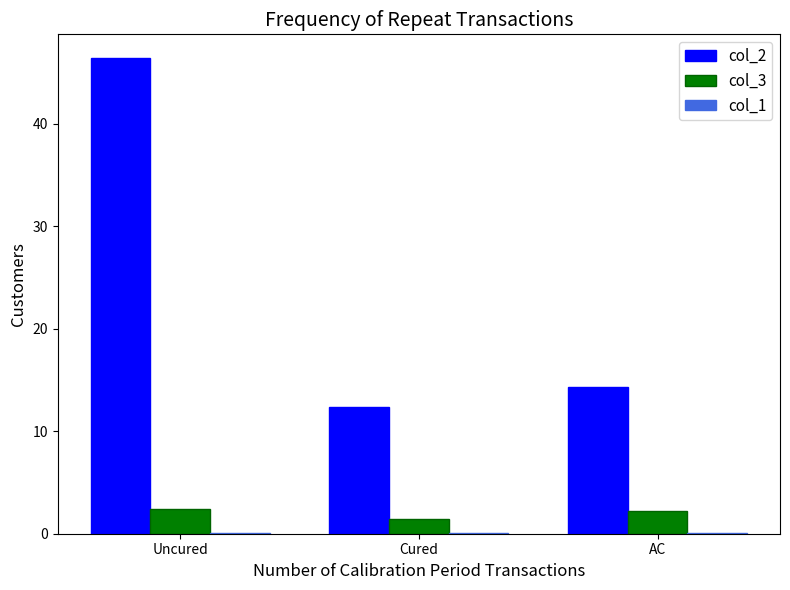

Where does the col_2 series first go above 14?

Uncured